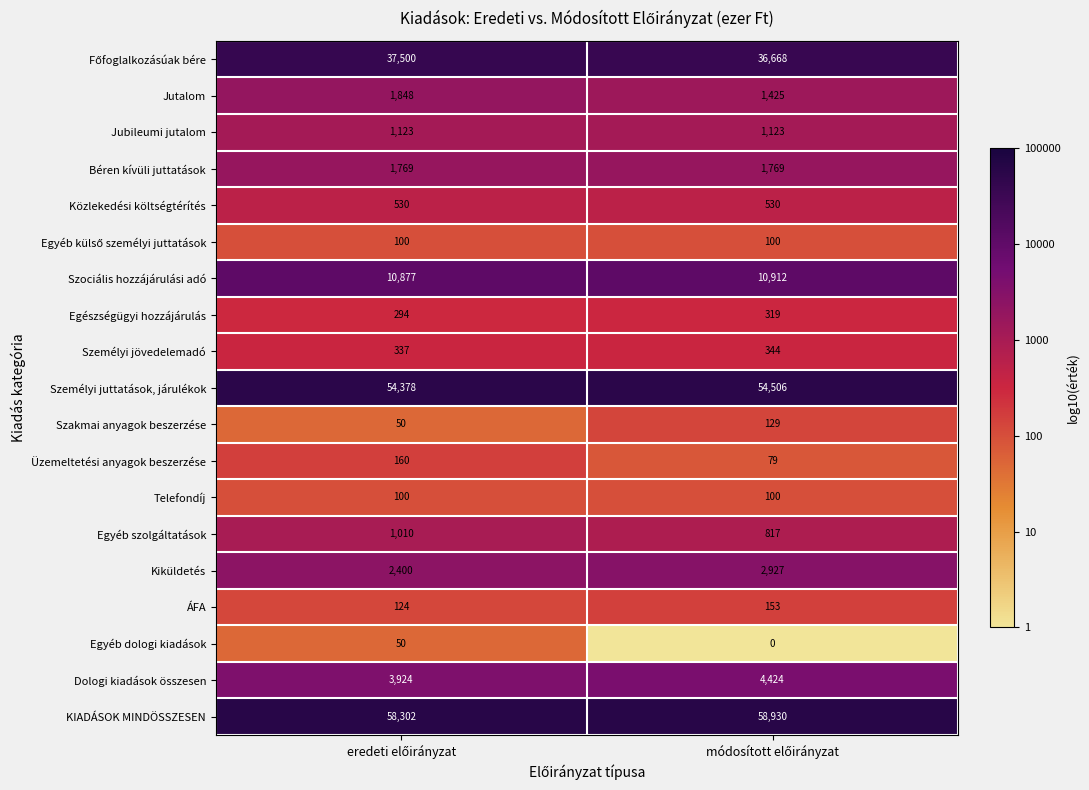

What is the average value of the Üzemeltetési anyagok beszerzése series?

120